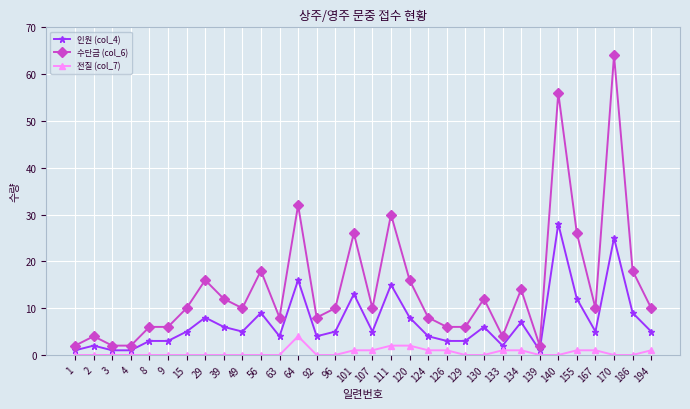

Which series has the widest spread of values?

수단금 (col_6)